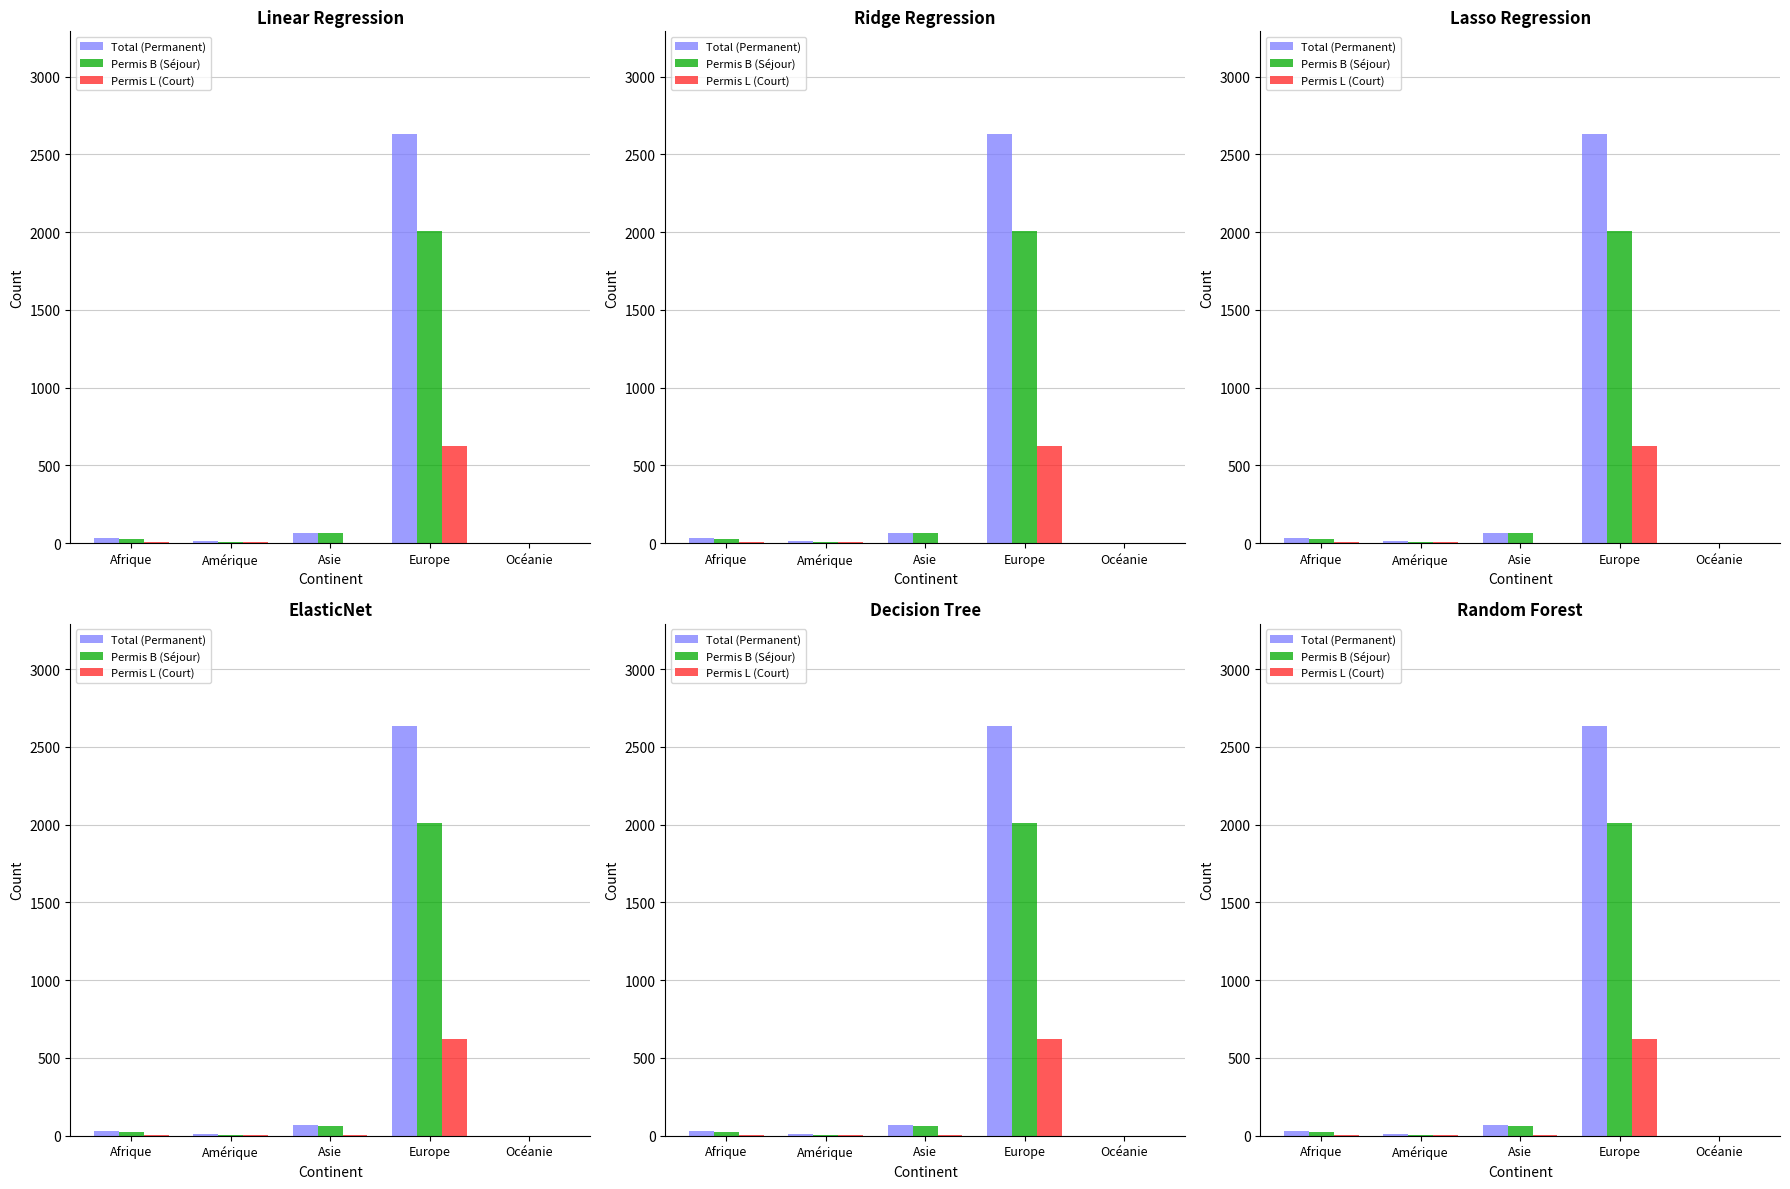

At which label does Permis L (Court) reach its minimum?

Océanie